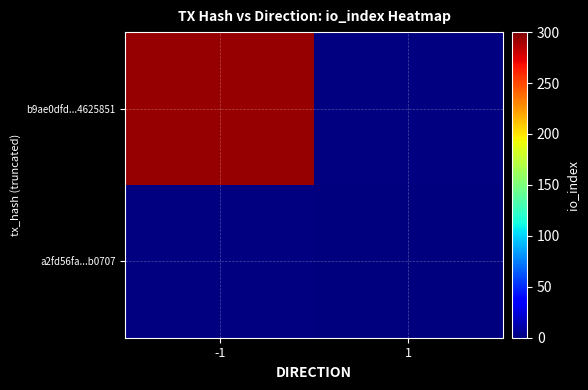

How many series are shown in this chart?

2